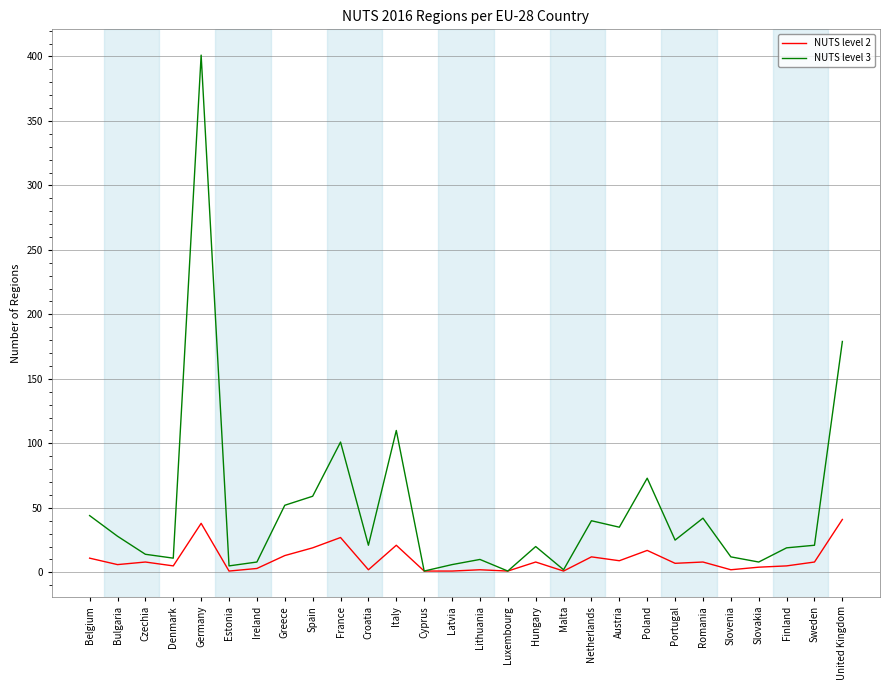

At which label does NUTS level 3 first exceed 21?

Belgium